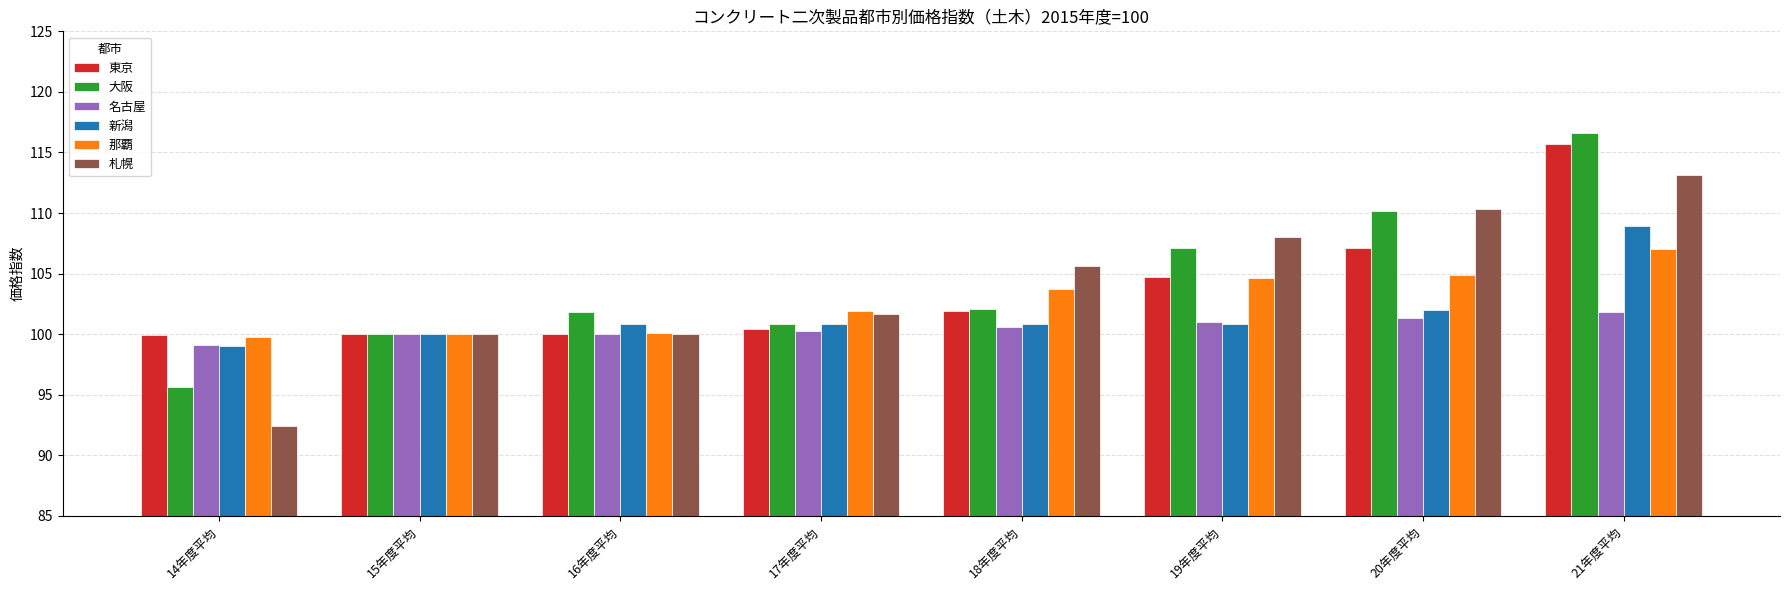

At which category is the sum across all series the highest?

21年度平均